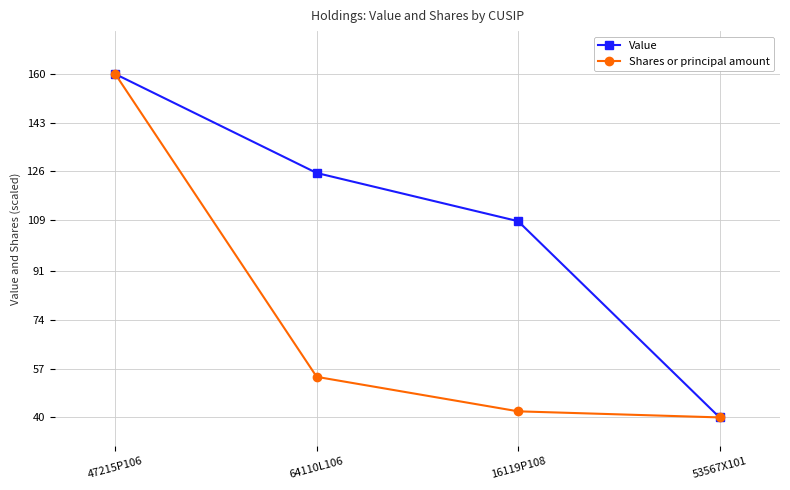

Rank the series by their average value, from highest to lowest.

Value, Shares or principal amount